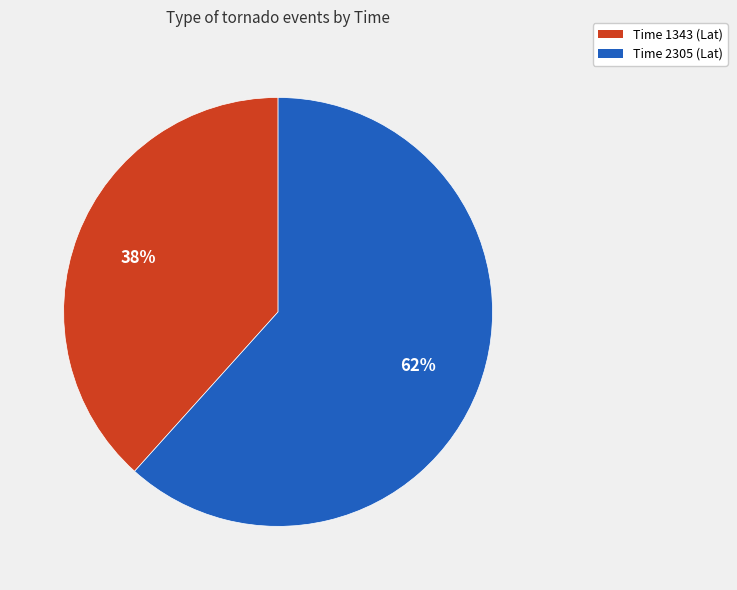

Between Time 2305 (Lat) and Time 1343 (Lat), which is larger?

Time 2305 (Lat)